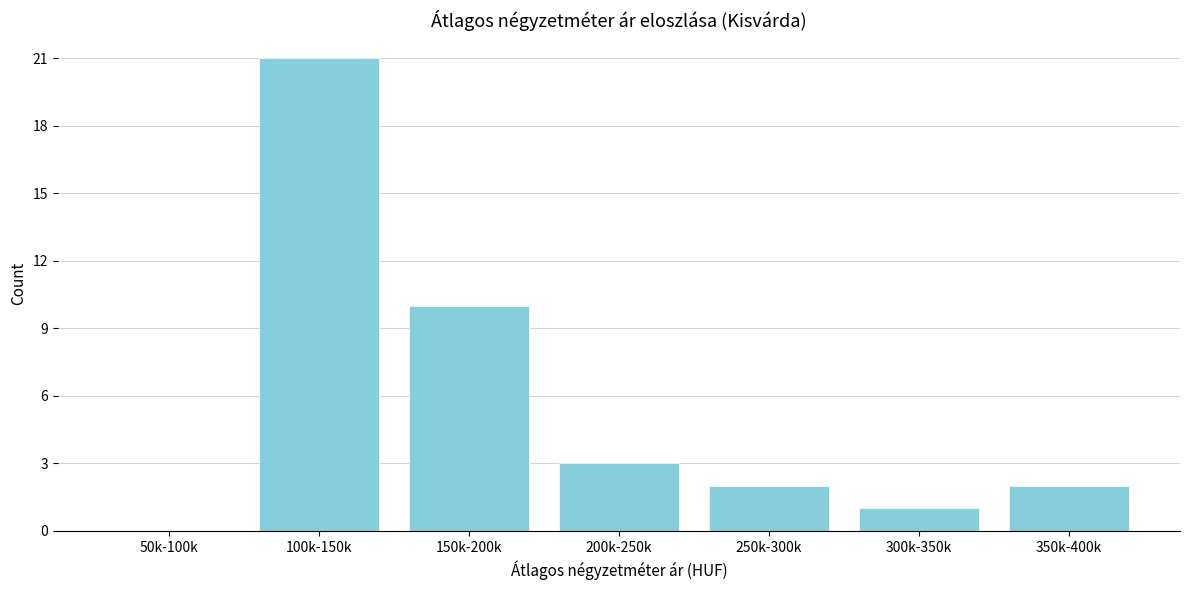

Reading left to right, extract all data points from this chart.

50k-100k=0	100k-150k=21	150k-200k=10	200k-250k=3	250k-300k=2	300k-350k=1	350k-400k=2